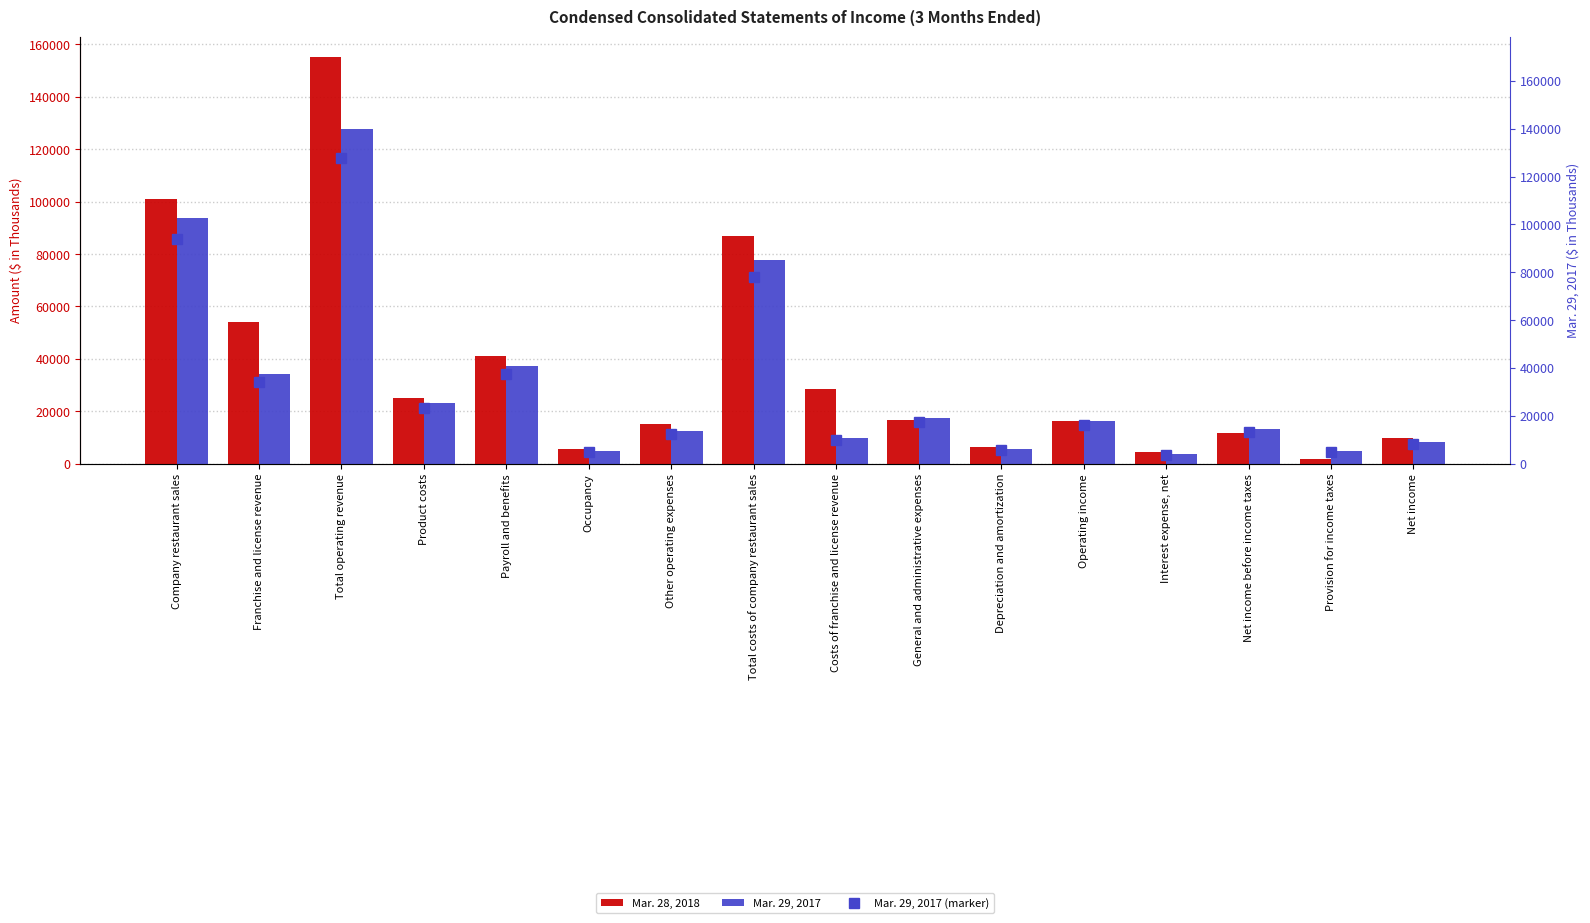

Which has a higher value, Total costs of company restaurant sales or Operating income?

Total costs of company restaurant sales